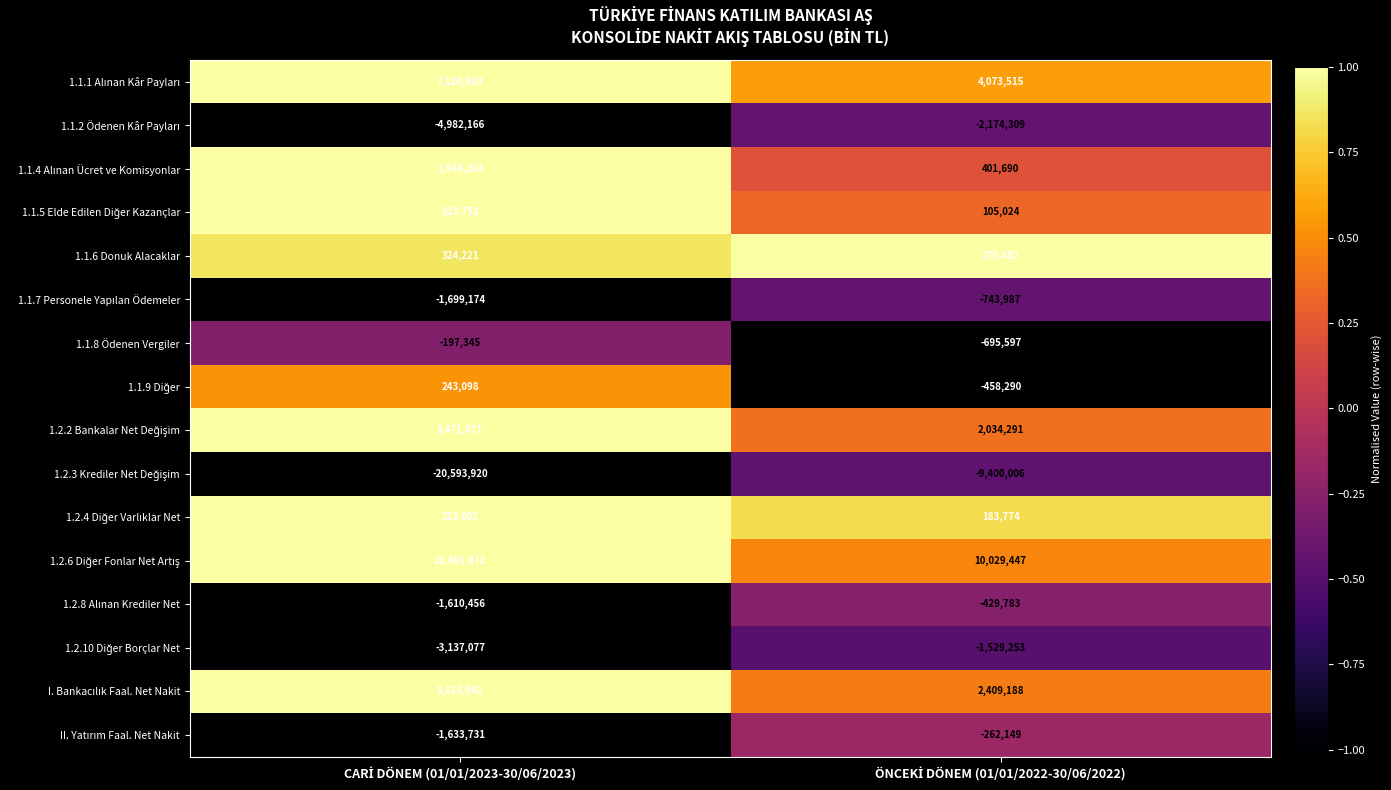

Which category has the lowest value across all series?

CARİ DÖNEM (01/01/2023-30/06/2023)